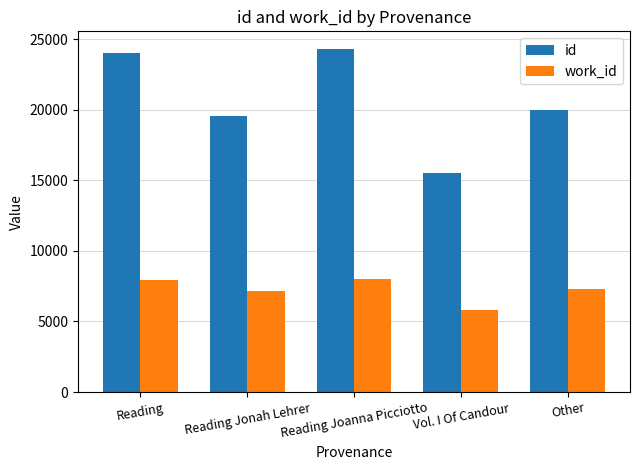

Read the work_id value at Reading Jonah Lehrer.

7181